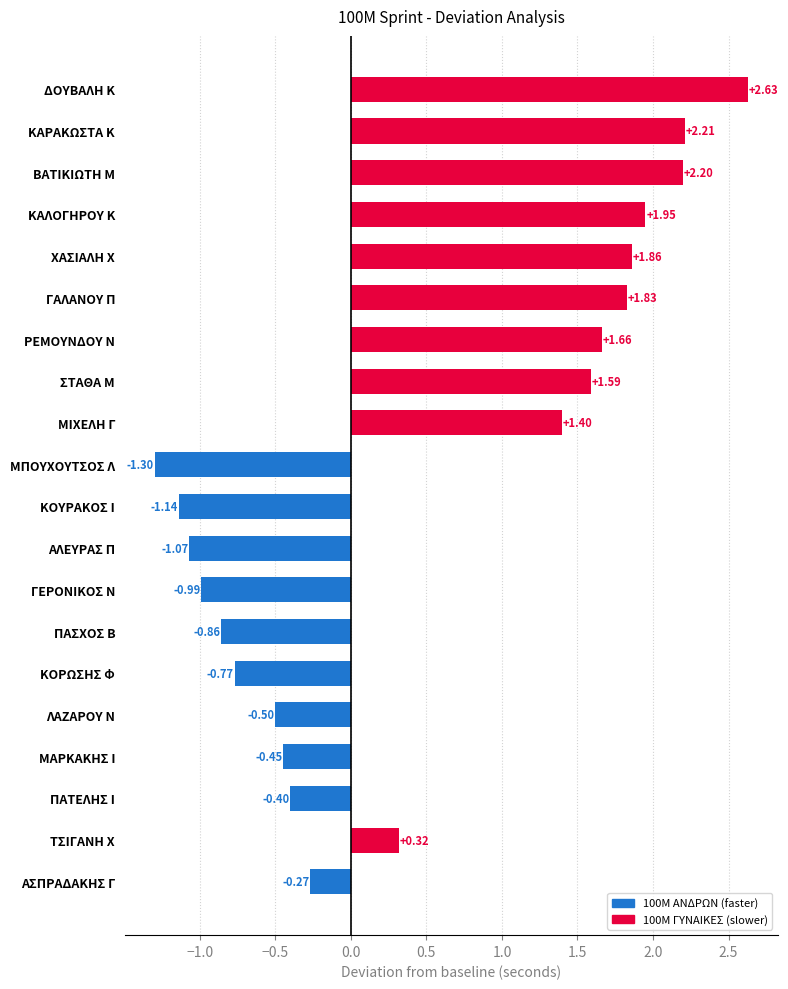

Rank the categories by value from lowest to highest.

ΜΠΟΥΧΟΥΤΣΟΣ Λ, ΚΟΥΡΑΚΟΣ Ι, ΑΛΕΥΡΑΣ Π, ΓΕΡΟΝΙΚΟΣ Ν, ΠΑΣΧΟΣ Β, ΚΟΡΩΣΗΣ Φ, ΛΑΖΑΡΟΥ Ν, ΜΑΡΚΑΚΗΣ Ι, ΠΑΤΕΛΗΣ Ι, ΑΣΠΡΑΔΑΚΗΣ Γ, ΤΣΙΓΑΝΗ Χ, ΜΙΧΕΛΗ Γ, ΣΤΑΘΑ Μ, ΡΕΜΟΥΝΔΟΥ Ν, ΓΑΛΑΝΟΥ Π, ΧΑΣΙΑΛΗ Χ, ΚΑΛΟΓΗΡΟΥ Κ, ΒΑΤΙΚΙΩΤΗ Μ, ΚΑΡΑΚΩΣΤΑ Κ, ΔΟΥΒΑΛΗ Κ